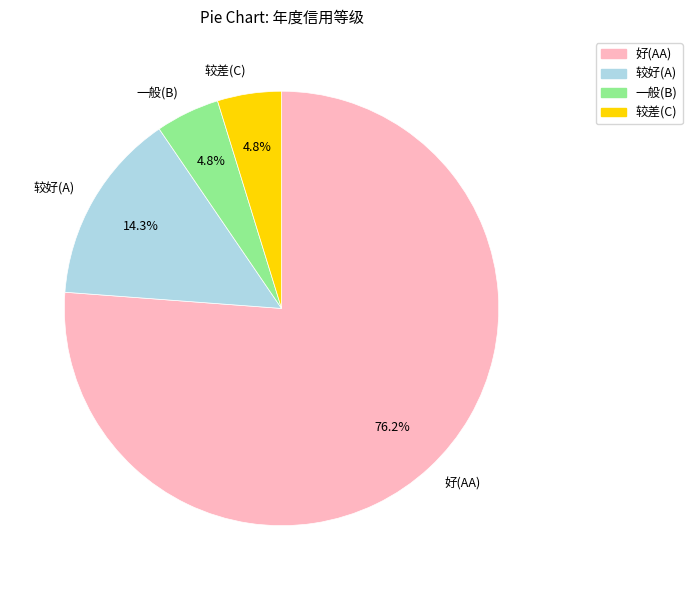

Is 一般(B) the majority of the pie?

No